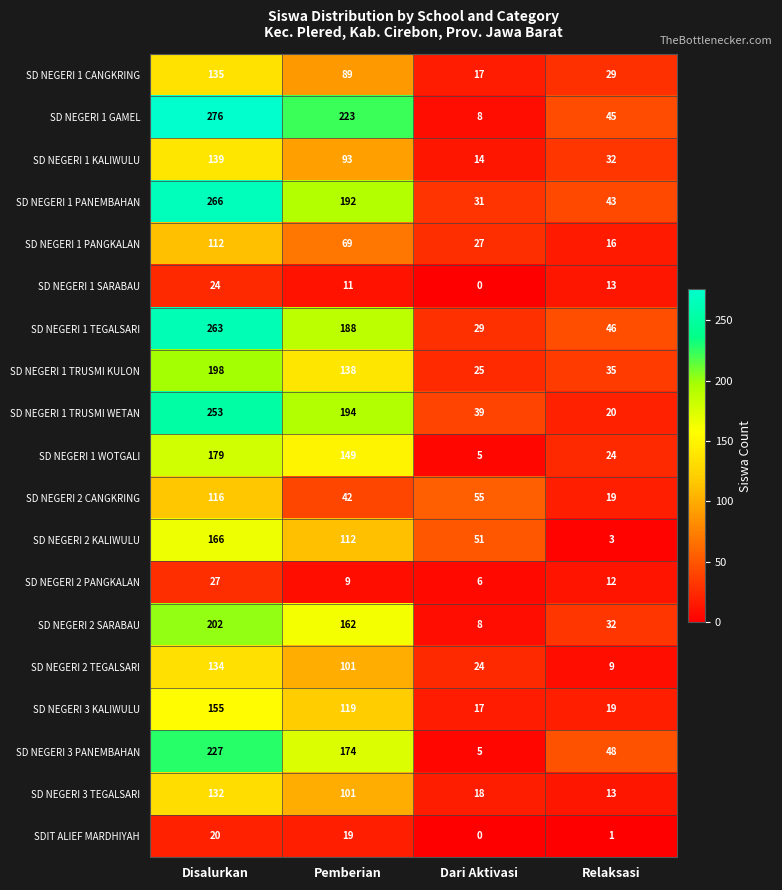

At which label is SD NEGERI 1 GAMEL closest to 142?

Pemberian